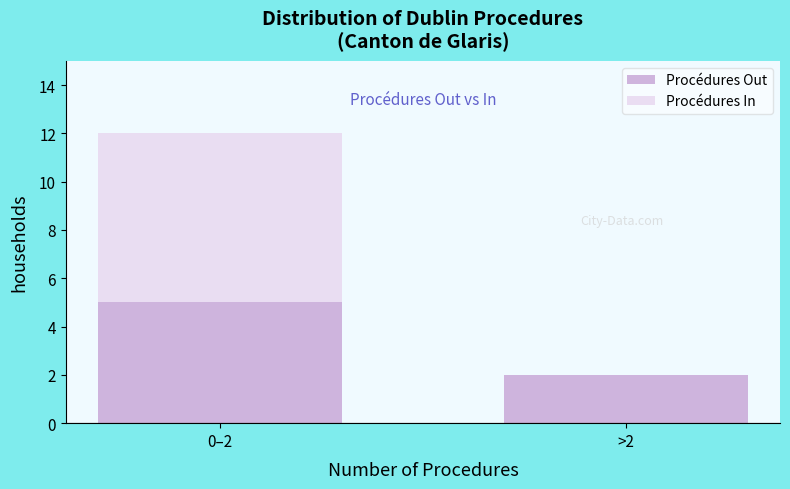

Reading right to left, list the values for the Procédures Out series.

>2=2	0–2=5